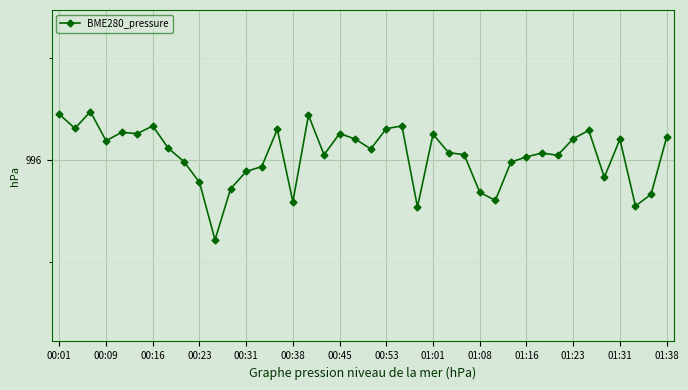

Does the chart have visible grid lines?

Yes